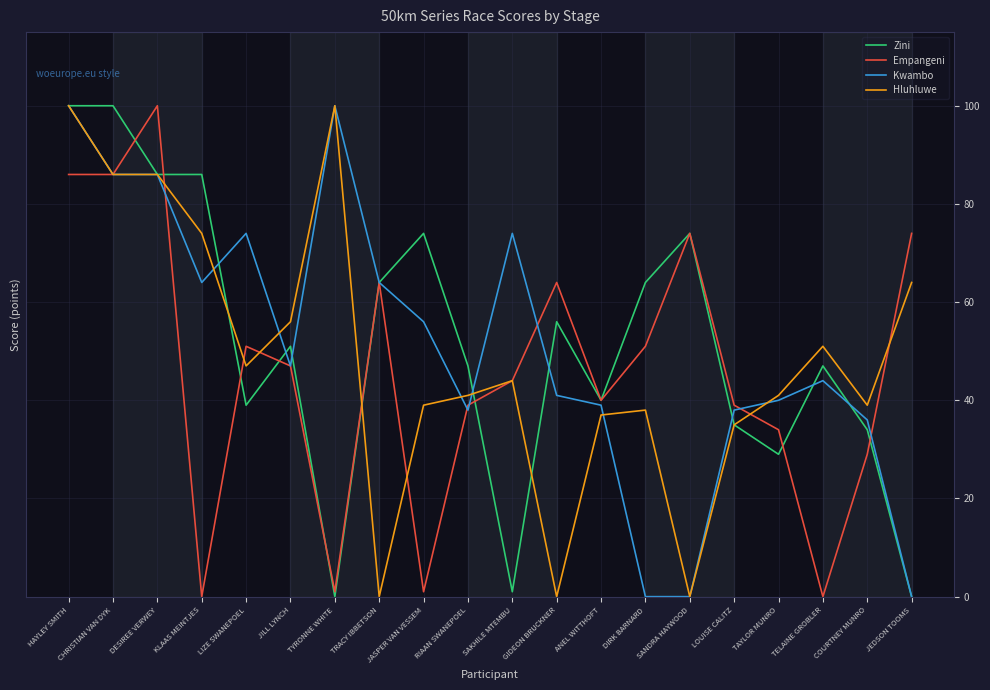

What position from the right is DESIREE VERWEY?

18